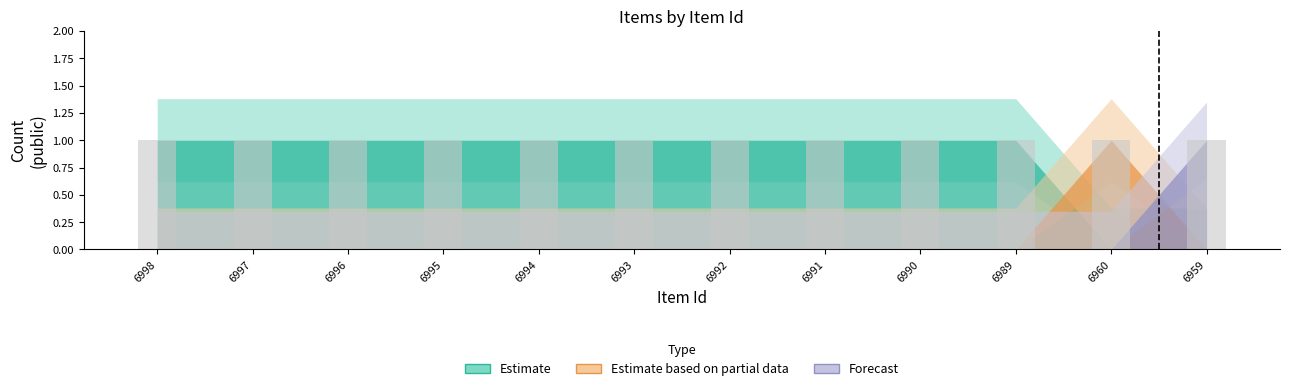

The public series shows 2 at 6959. True or false?

False